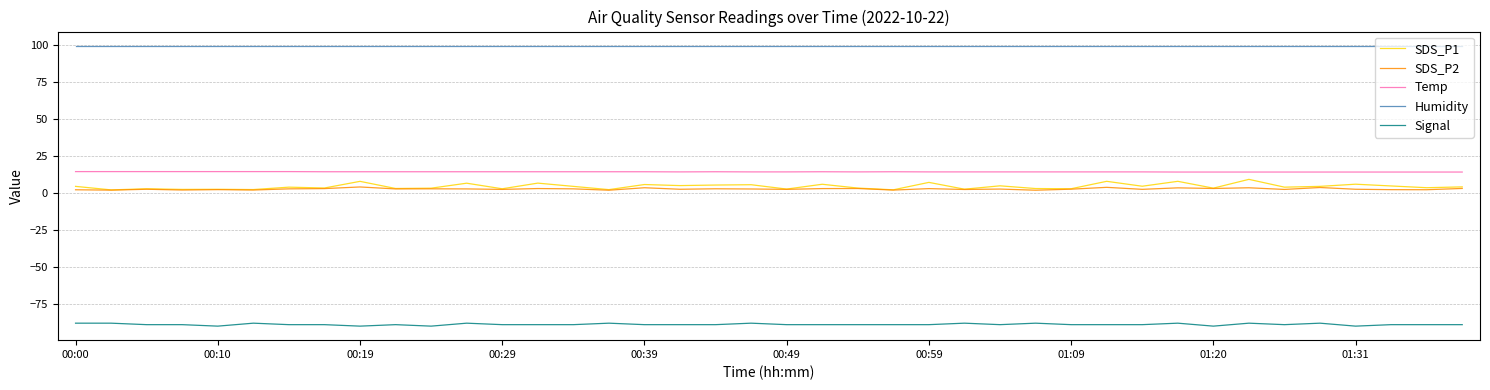

True or false: SDS_P2 and Signal cross at least once.

False